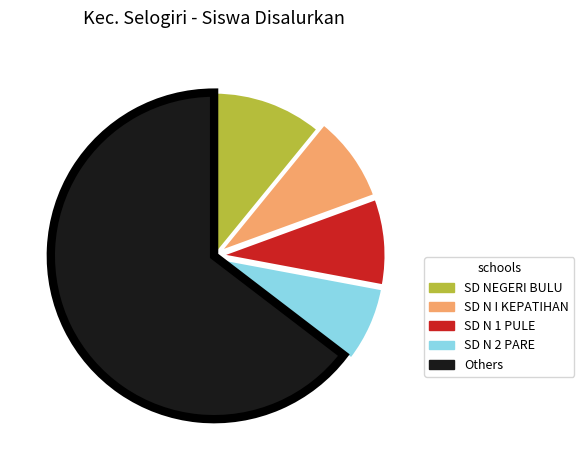

Between SD N I KEPATIHAN and SD NEGERI BULU, which is larger?

SD NEGERI BULU